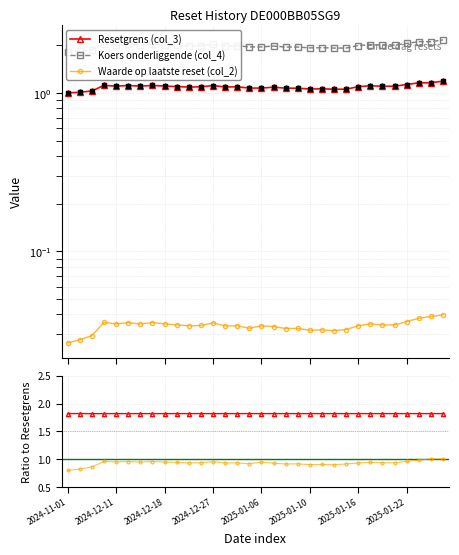

Which series has the widest spread of Y values?

Koers onderliggende (col_4)